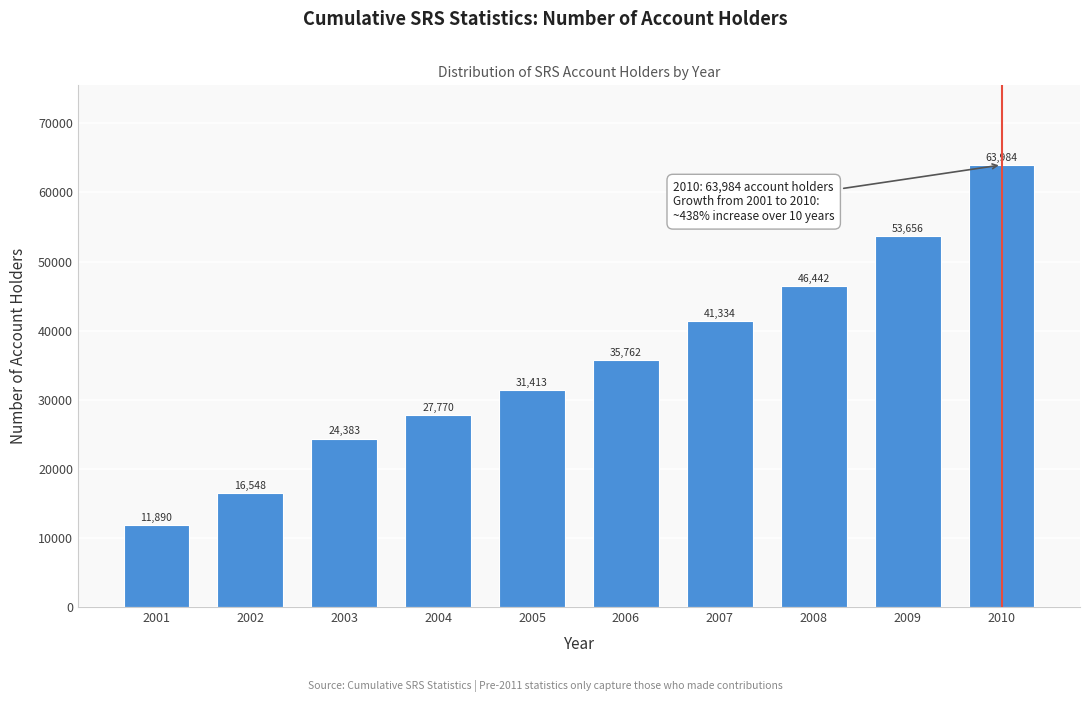

Reading left to right, list all the values displayed in this chart.

11890	16548	24383	27770	31413	35762	41334	46442	53656	63984